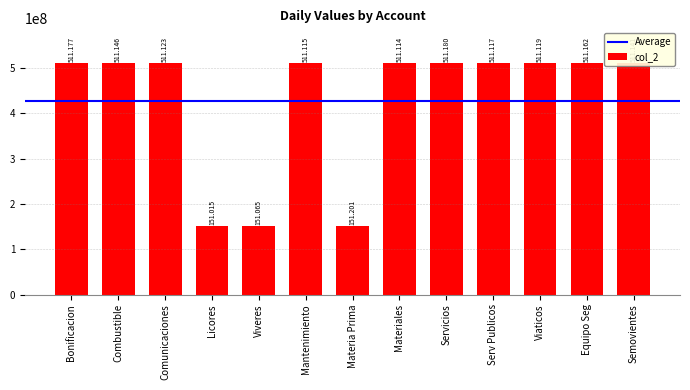

How many bars are there in total?

13